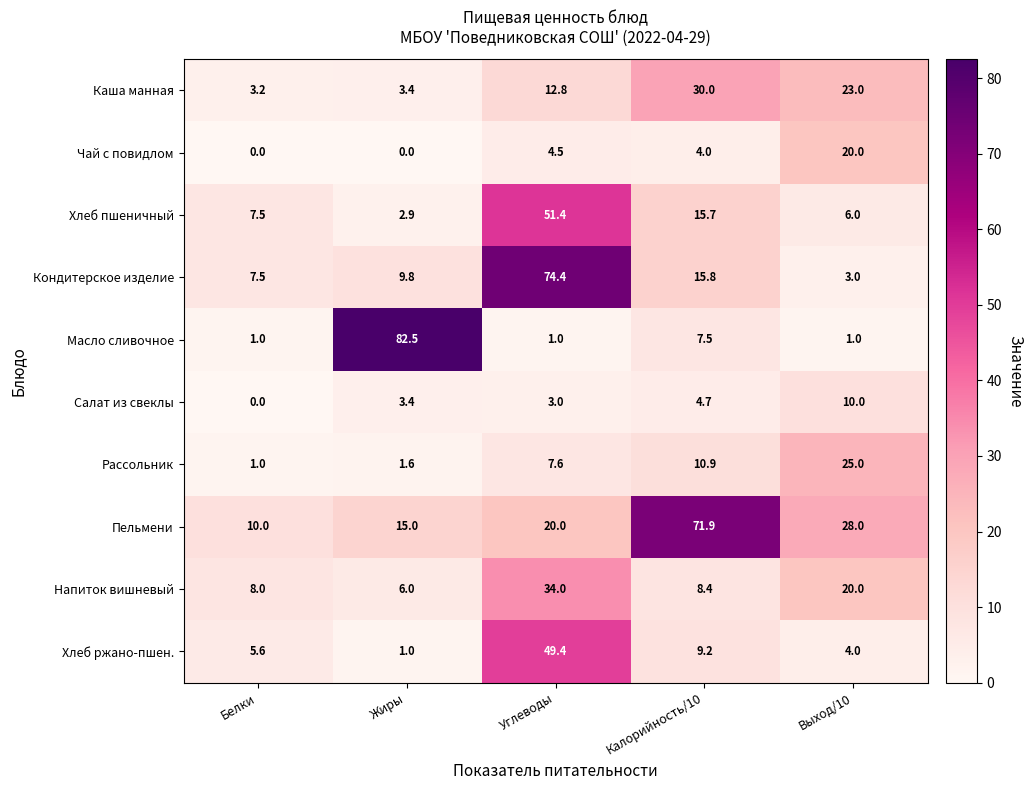

What is the difference between the second highest and minimum values in the Салат из свеклы series?

4.7